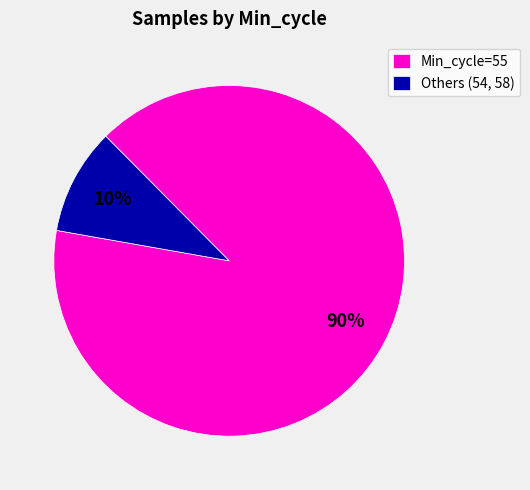

How many segments does this pie chart have?

2